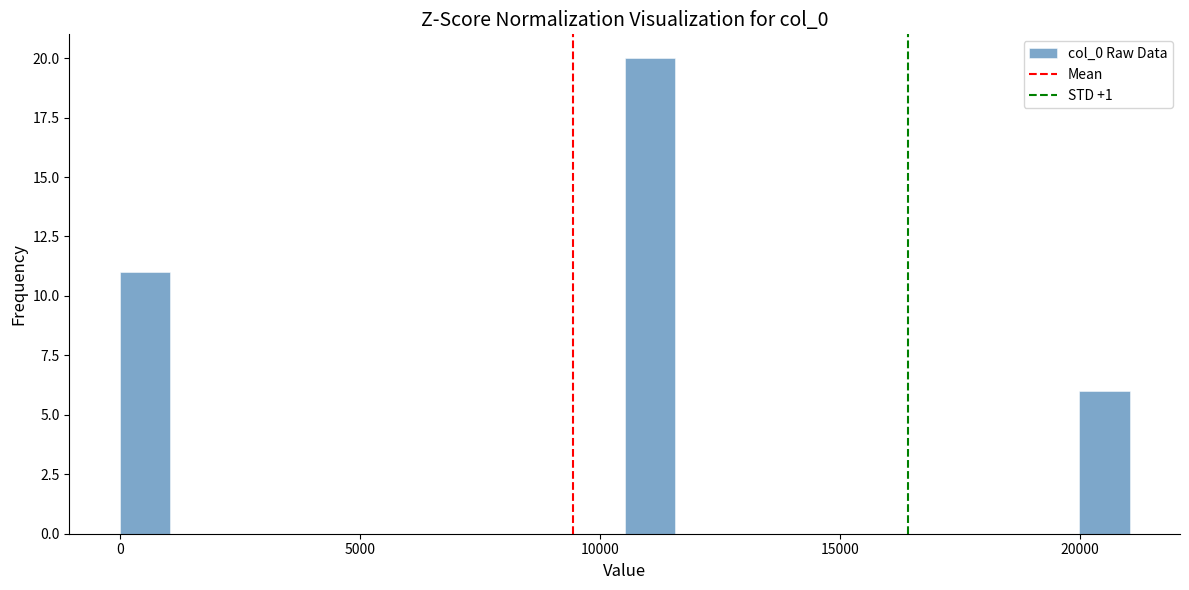

Read against the x-axis, roughly where is the centre of the tallest bar?

11000